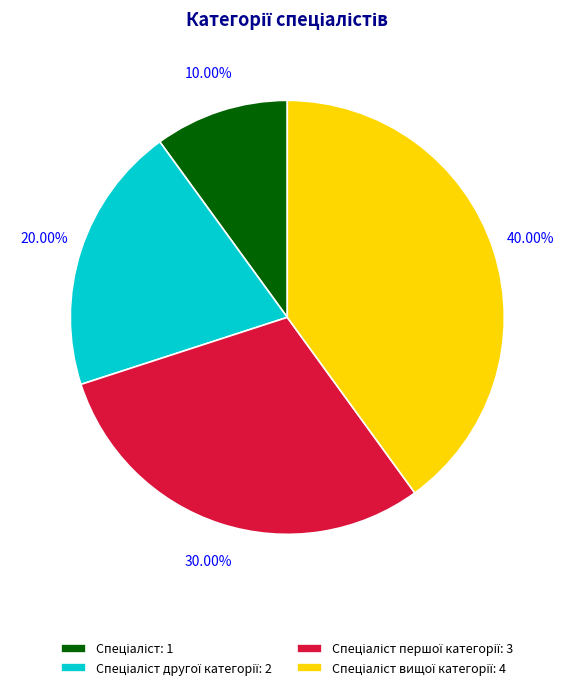

Does any single category account for the majority?

No